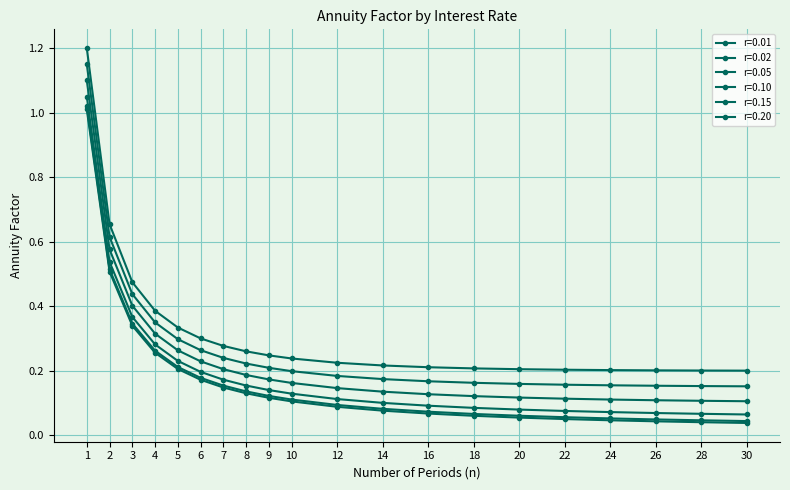

How many distinct data groups are displayed?

6